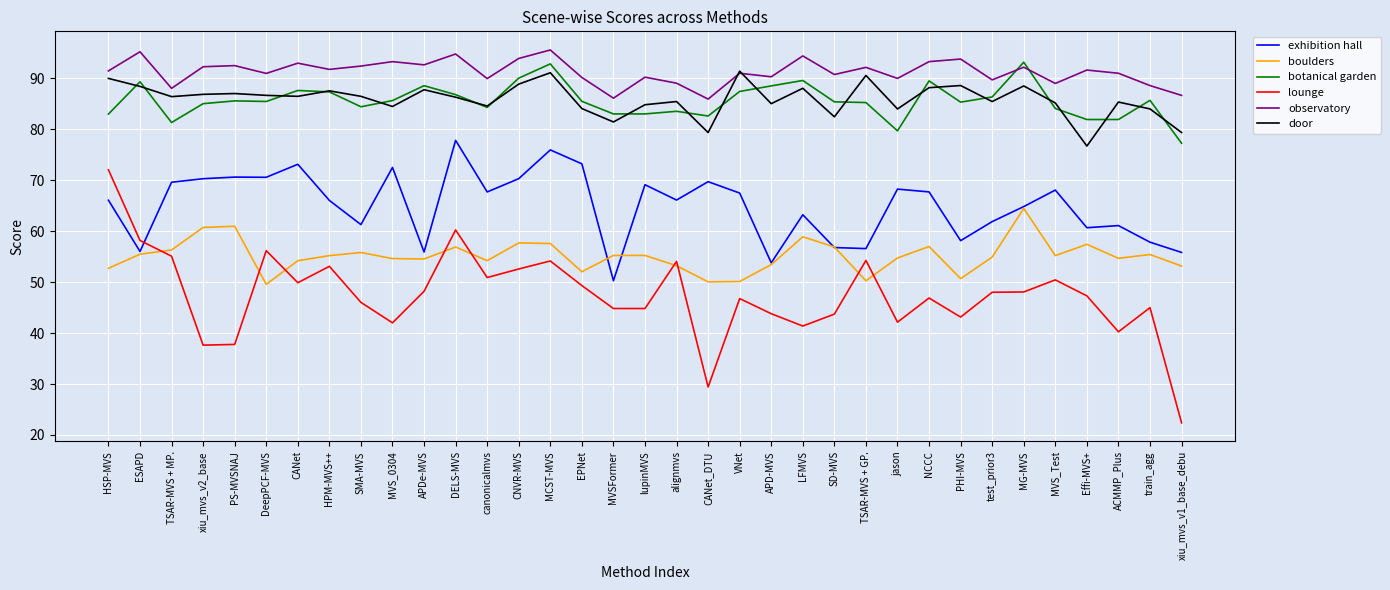

What are all the series names shown in the legend?

exhibition hall, boulders, botanical garden, lounge, observatory, door